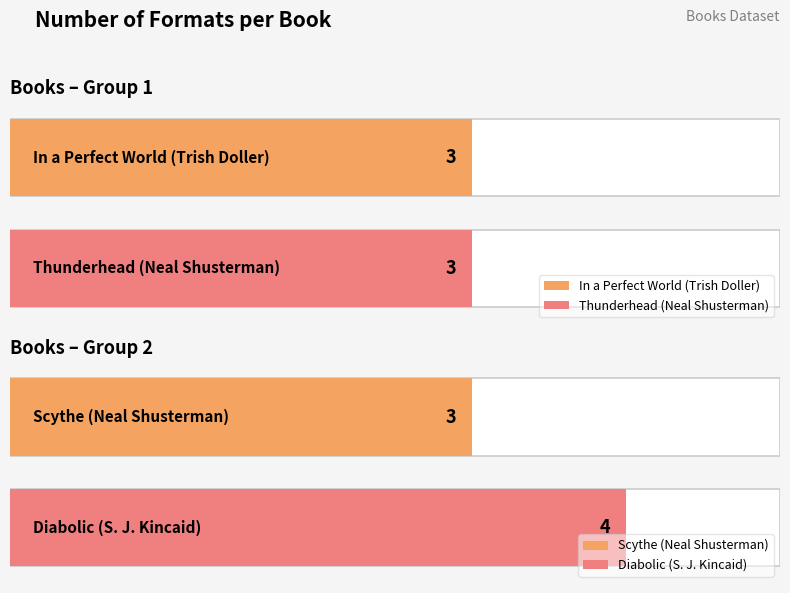

What position from the left is S. J. Kincaid (576162013)?

4